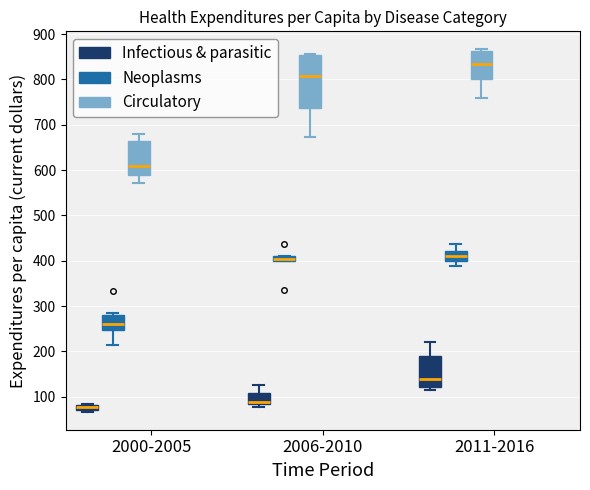

Which box's median line is the lowest?

2000-2005 (Infectious & parasitic)